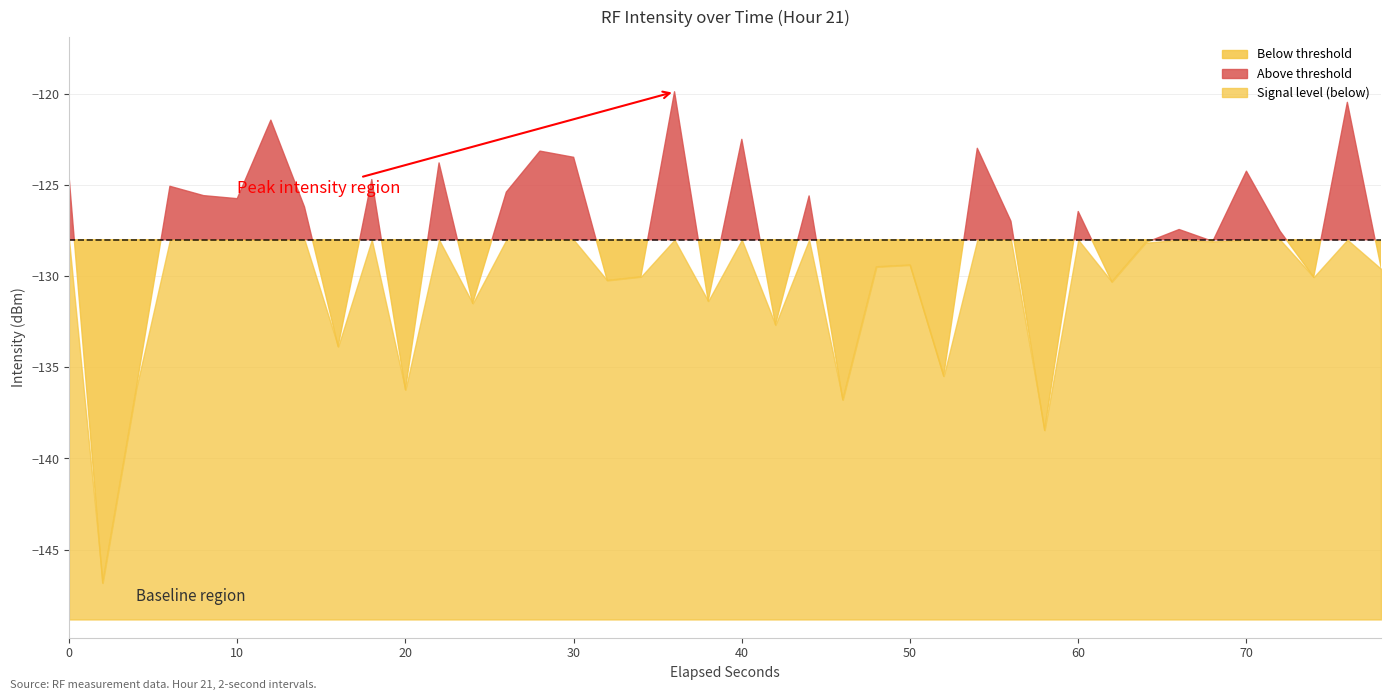

True or false: the data shows -201.1 at 17.

False